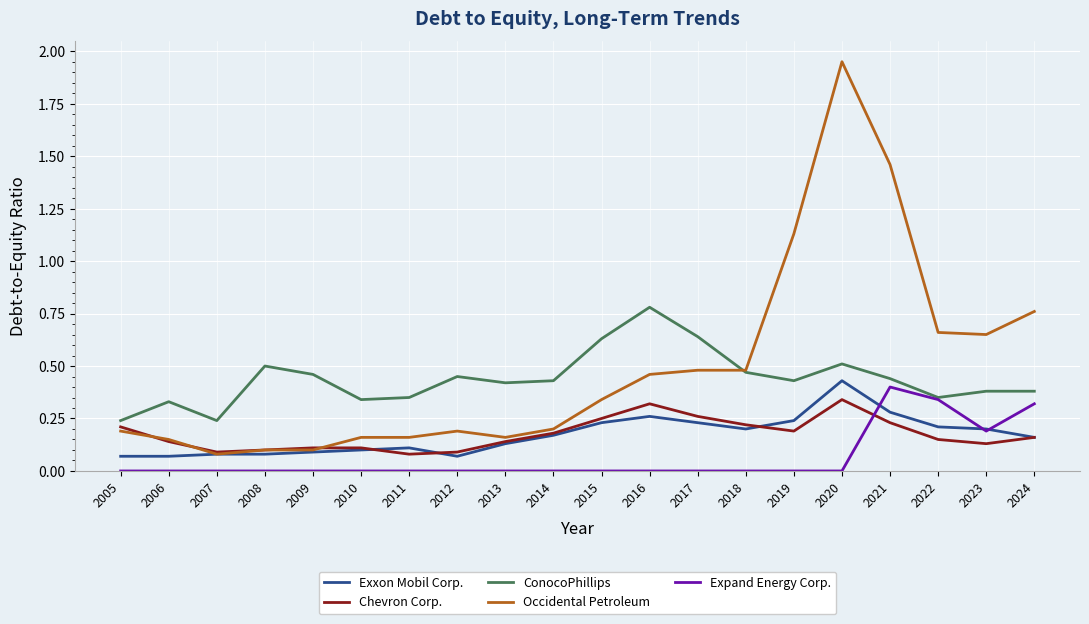

What is the difference between the highest and lowest values at 2021?

1.2